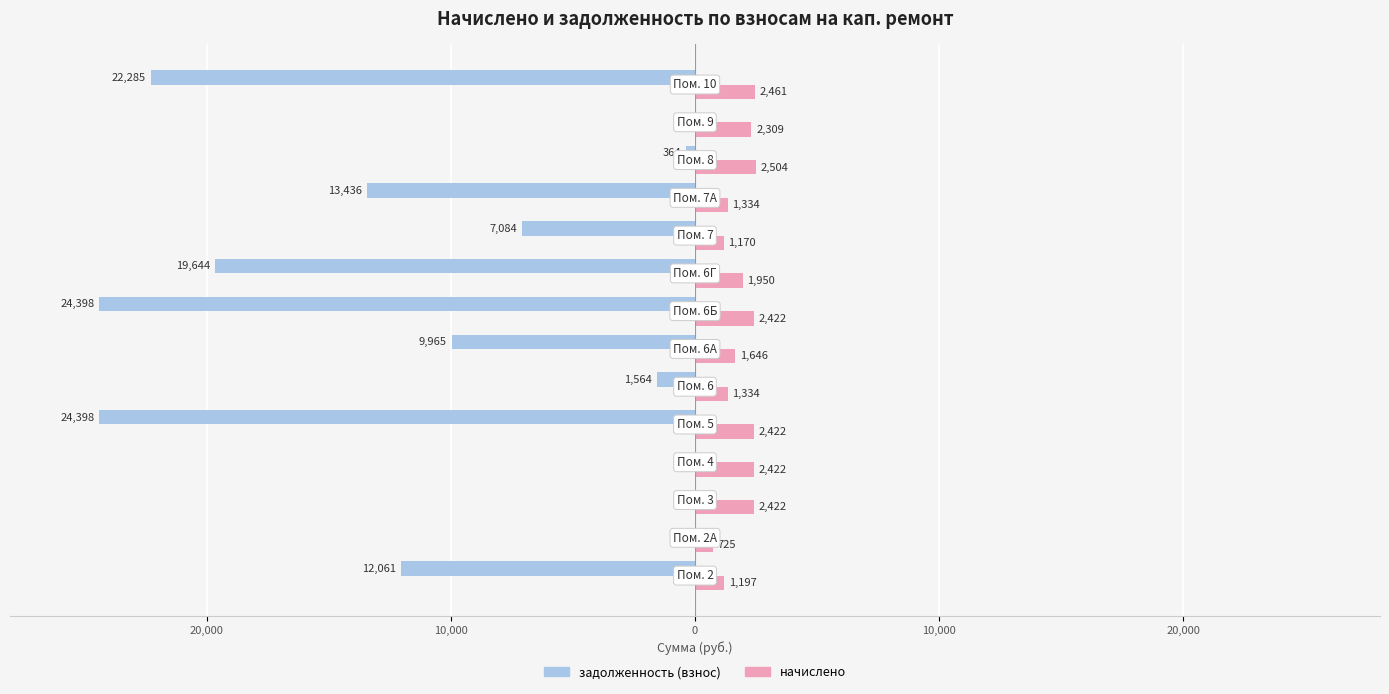

Rank the series by their average value, from lowest to highest.

задолженность (взнос), начислено